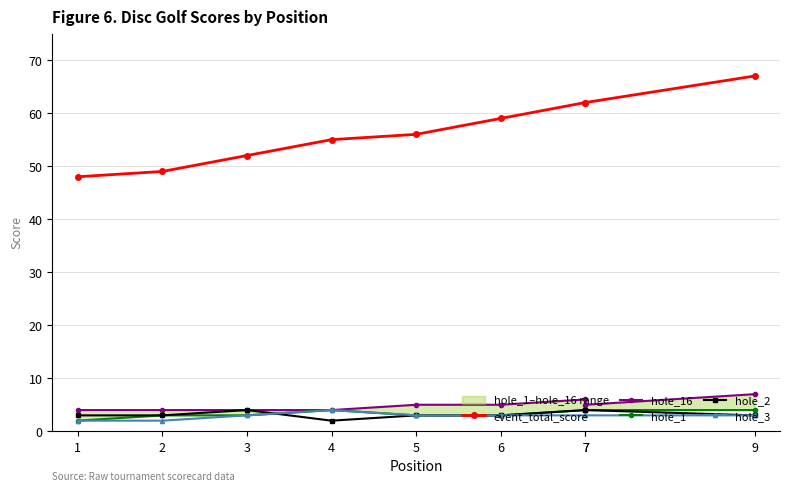

Between 3 and 4, which is larger?

4